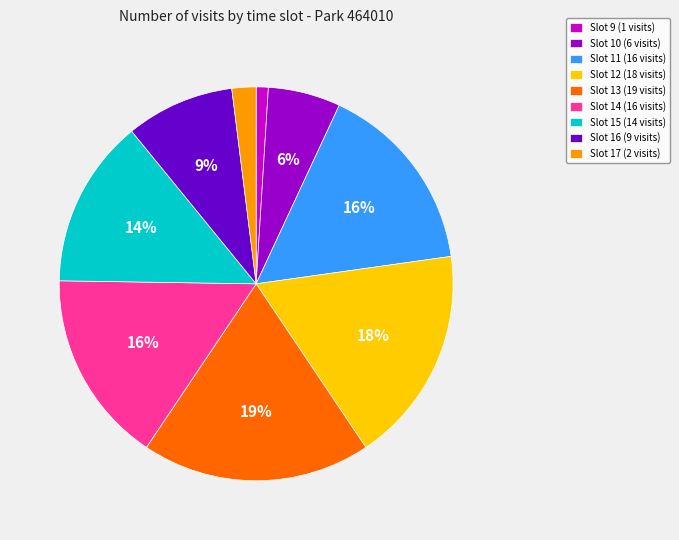

Which slice is the largest?

Slot 13 (19 visits)